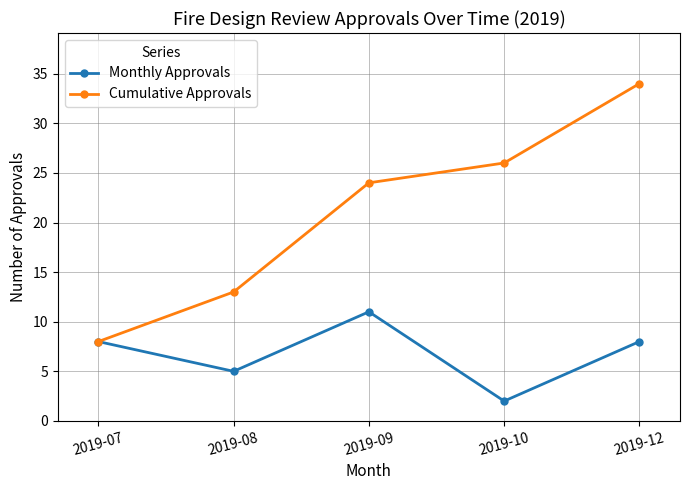

What is the approximate value of Cumulative Approvals at 2019-08?

13